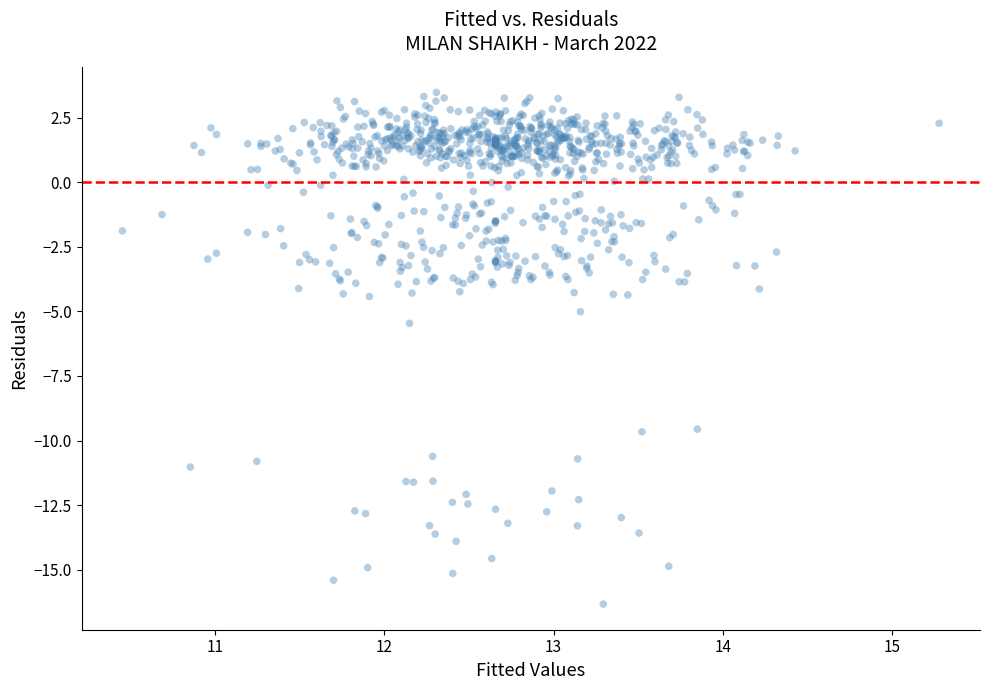

What Y value in the scatter plot is closest to -6?

-5.5